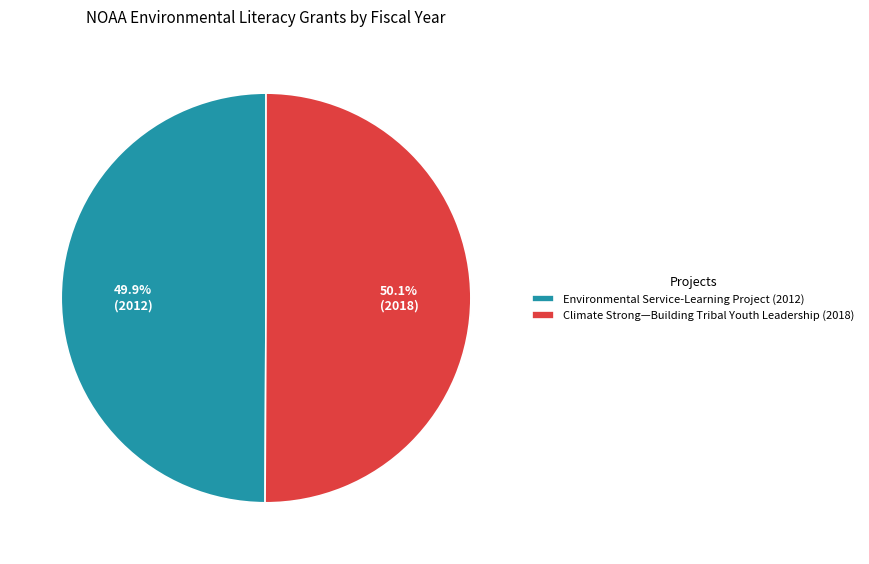

Does any single category account for the majority?

Yes